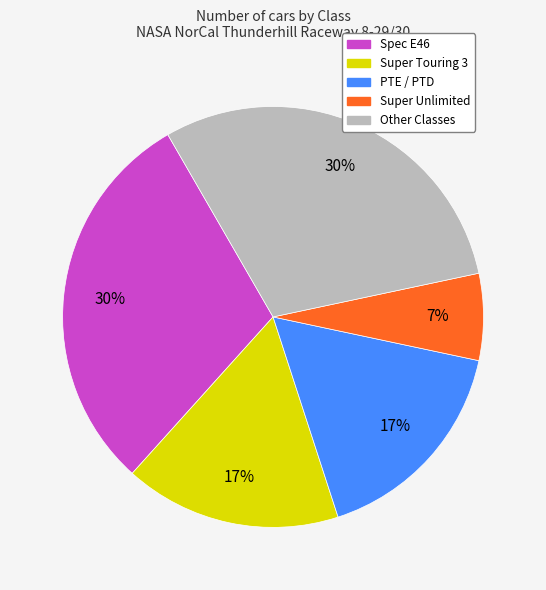

Which category has the smallest portion of the pie?

Super Unlimited